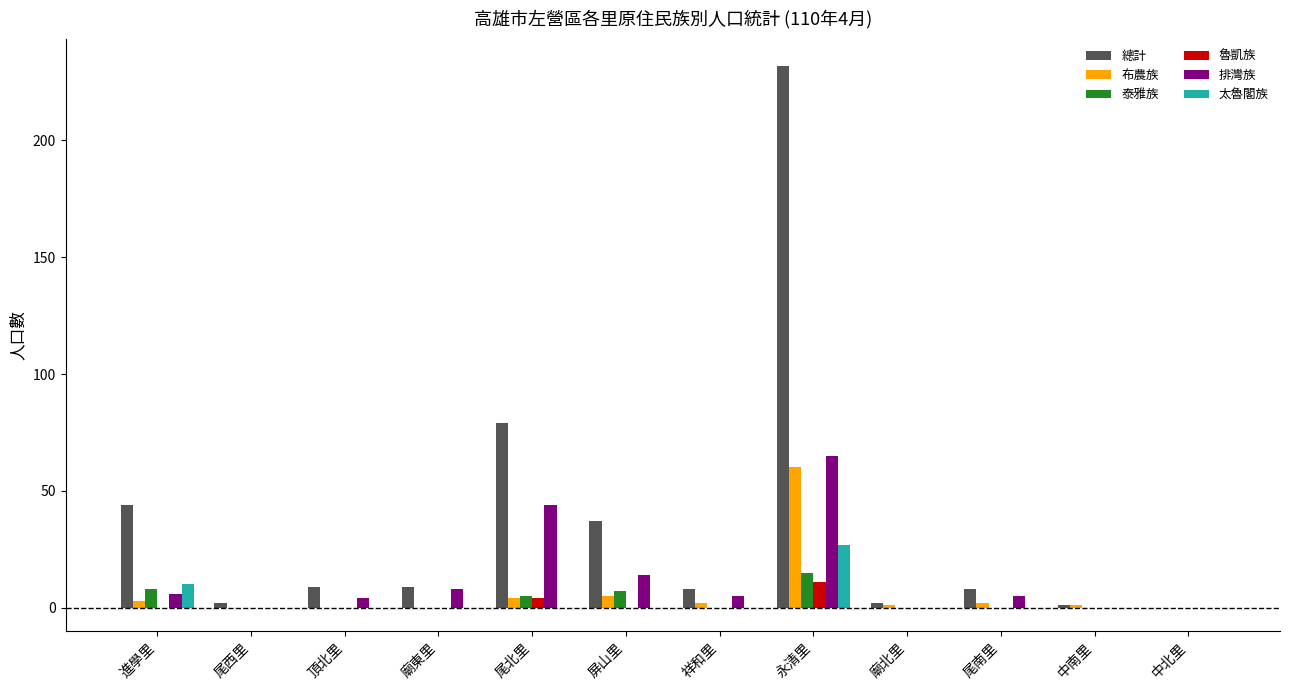

Are the bars grouped side by side (vs. stacked)?

Yes